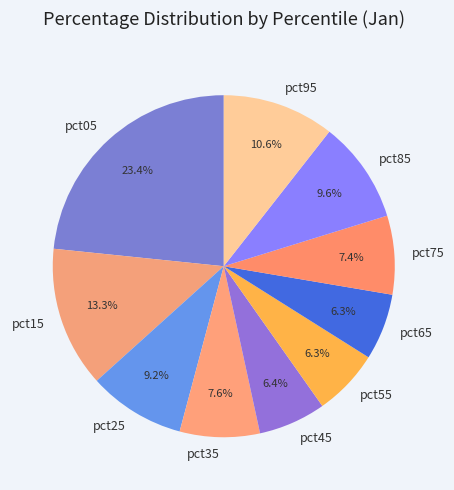

Approximately how many times larger is the value at pct45 compared to pct05?

0.3